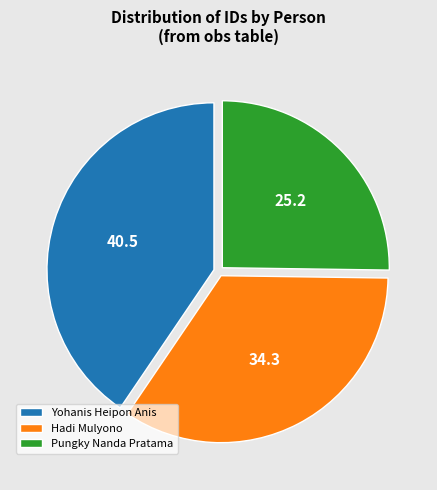

How many slices are in this pie chart?

3